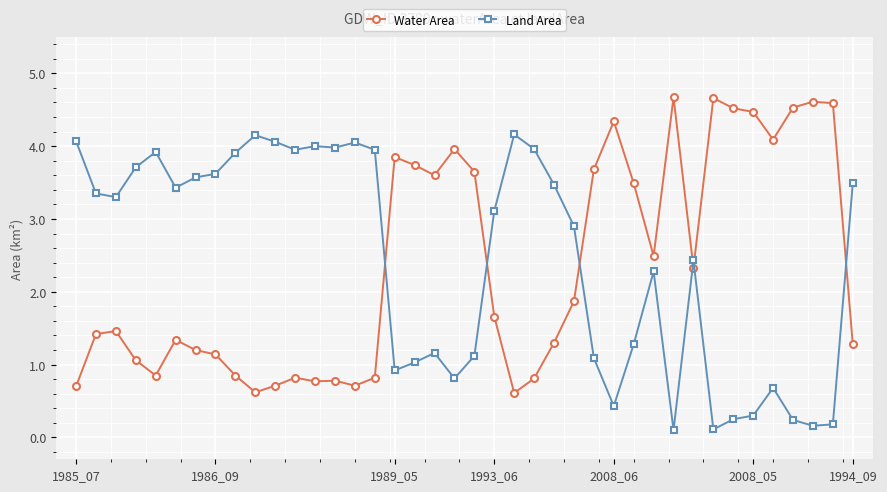

True or false: Water Area and Land Area cross at least once.

True